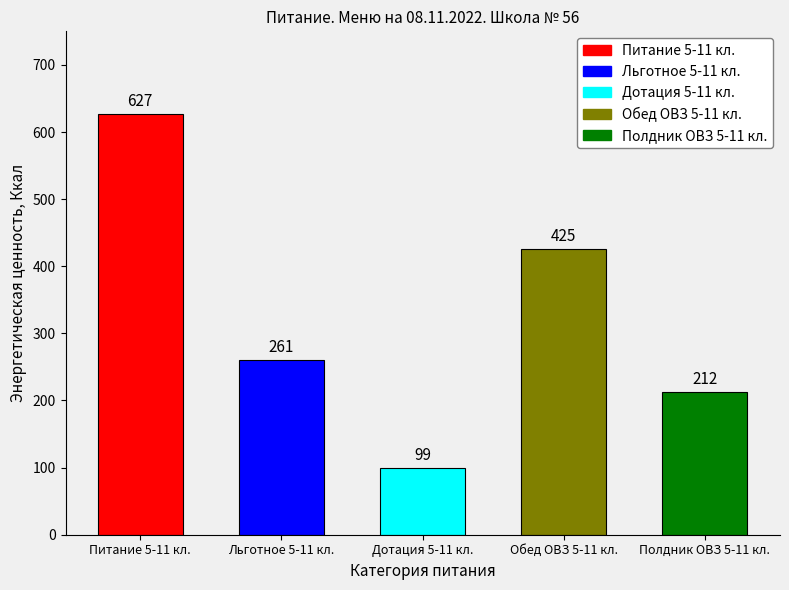

Between Обед ОВЗ 5-11 кл. and Питание 5-11 кл., which is larger?

Питание 5-11 кл.